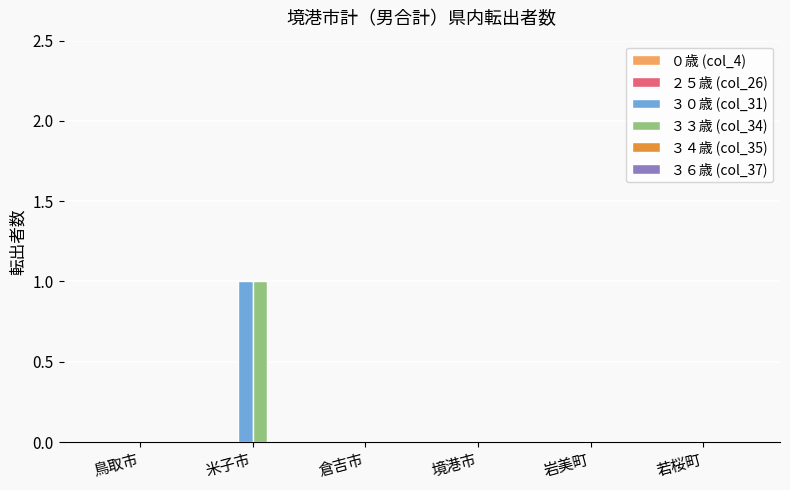

Does the chart contain stacked bars?

No